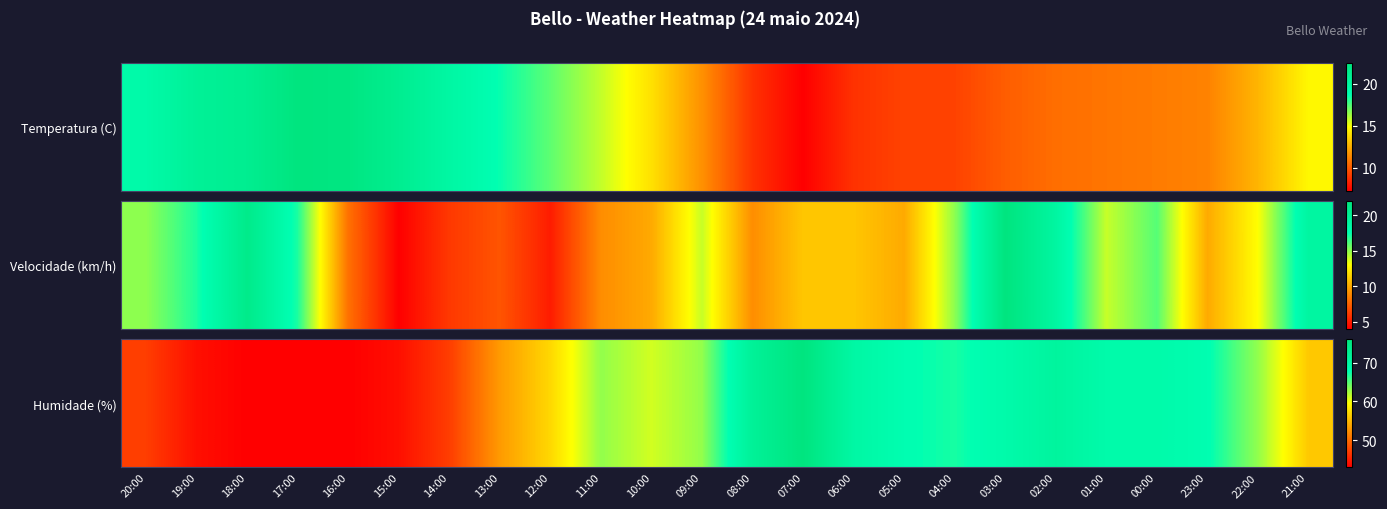

Count the number of data series in this chart.

1